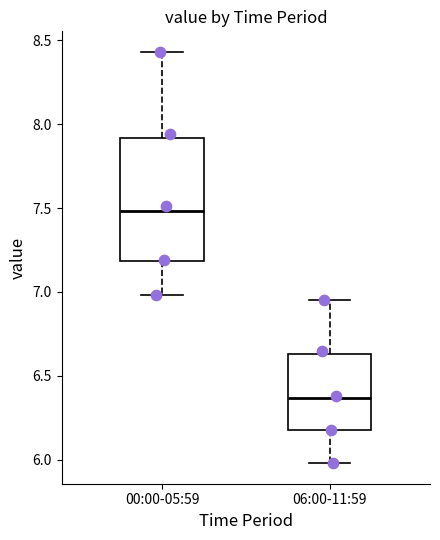

Which box has the lowest median line?

06:00-11:59